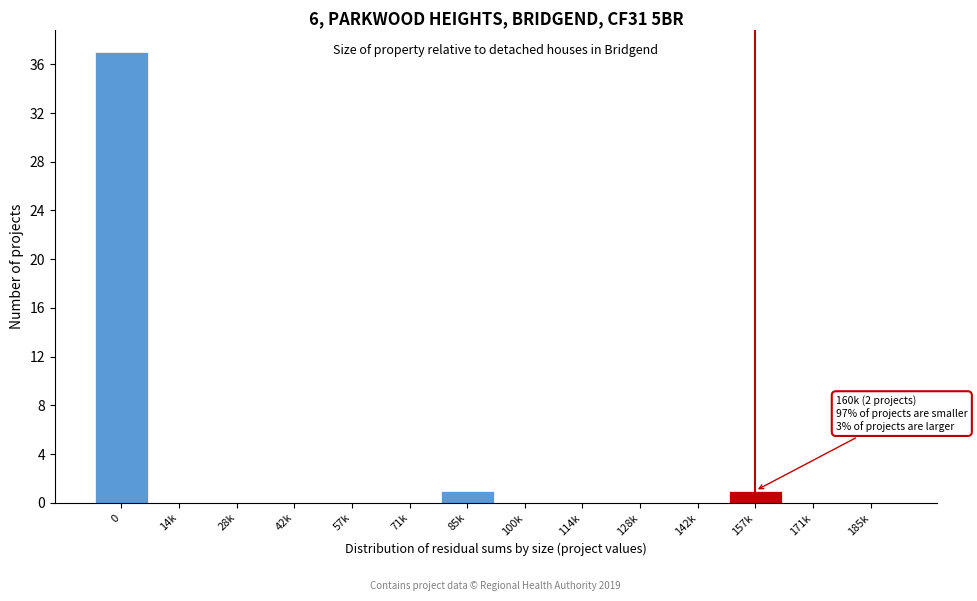

Reading left to right, list all the values displayed in this chart.

0=37	14k=0	28k=0	42k=0	57k=0	71k=0	85k=1	100k=0	114k=0	128k=0	142k=0	157k=1	171k=0	185k=0